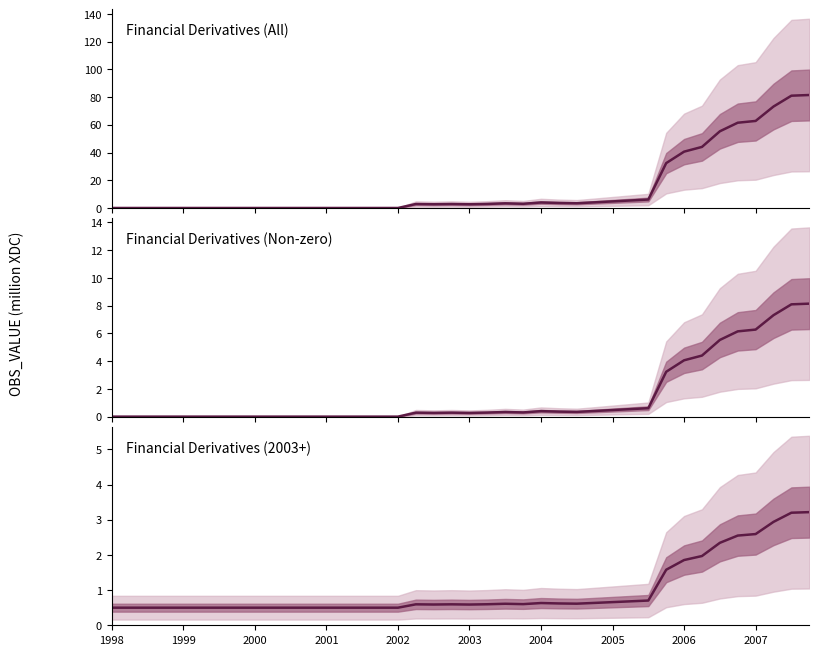

Count the values in the range 0 to 1.

31